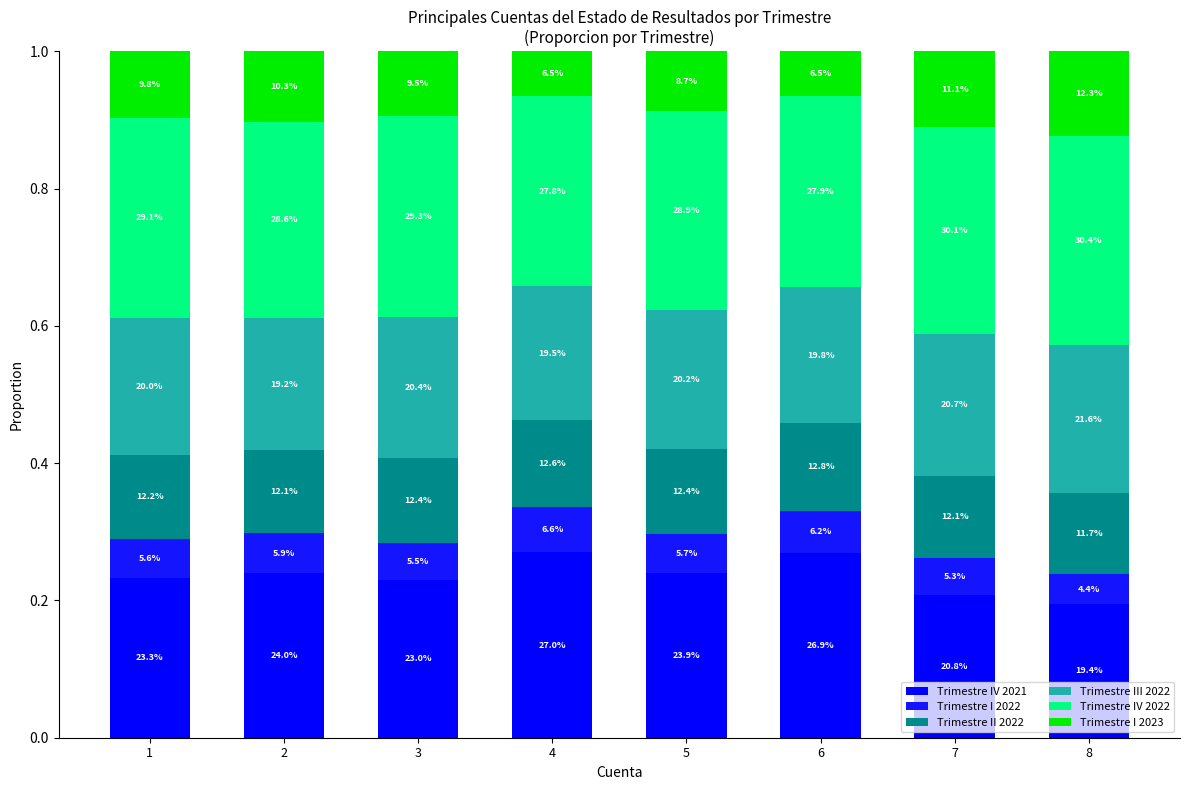

Are the bars grouped side by side (vs. stacked)?

No